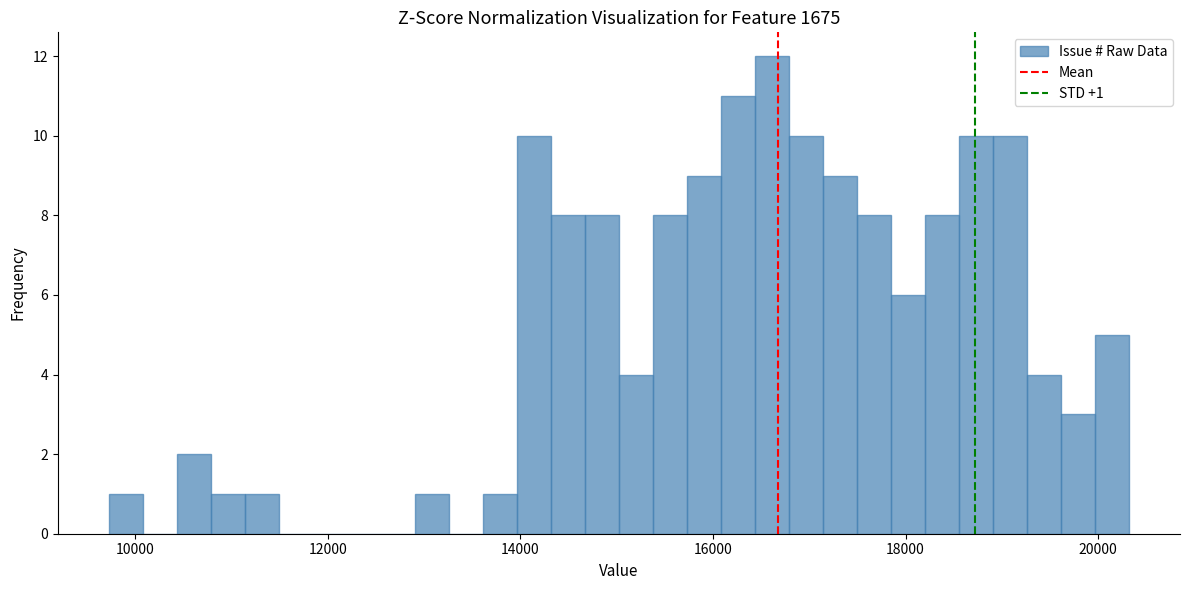

Read against the x-axis, roughly where is the centre of the tallest bar?

16600